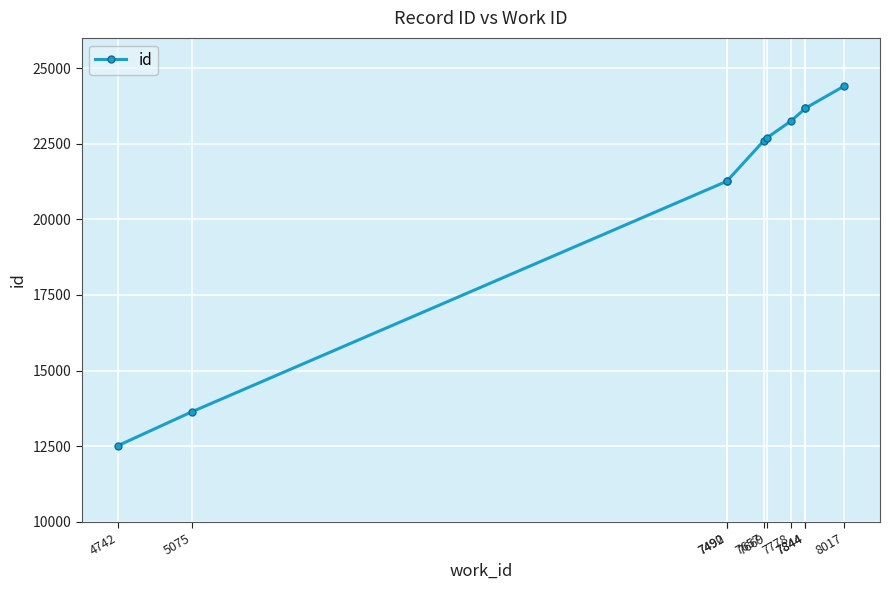

What is the sum of all values?

208981